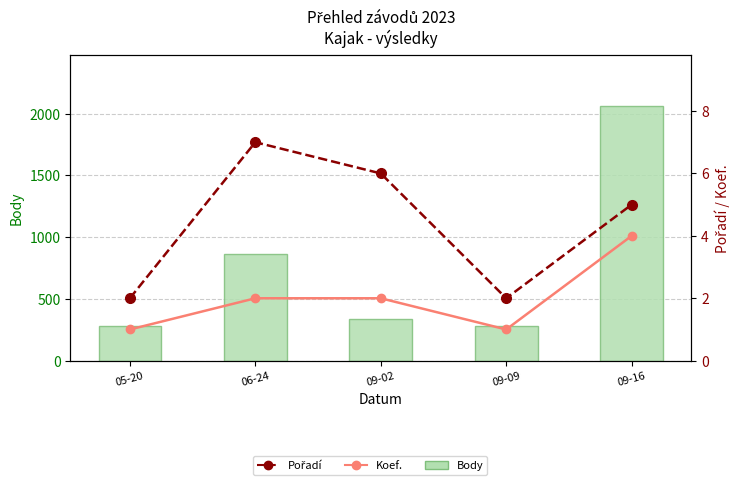

At how many categories does at least one series exceed 989?

1